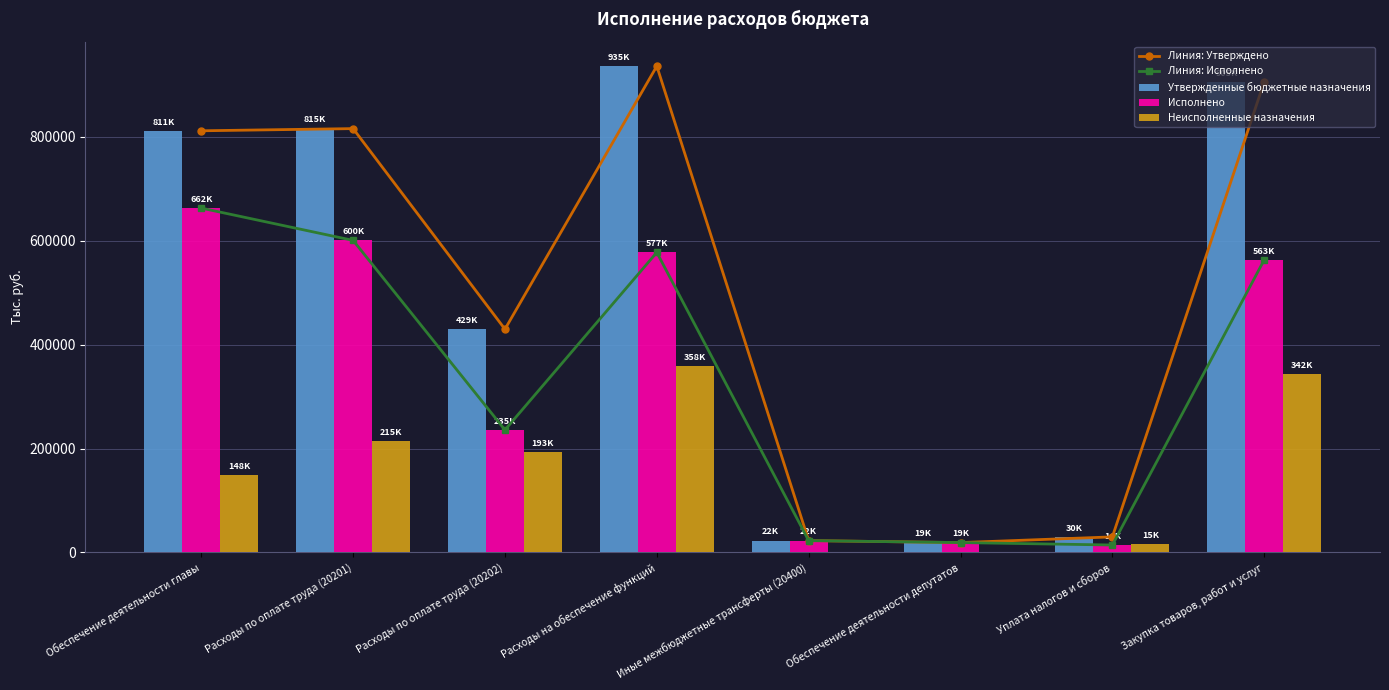

Which label corresponds to the smallest value in the chart?

Иные межбюджетные трансферты (20400)